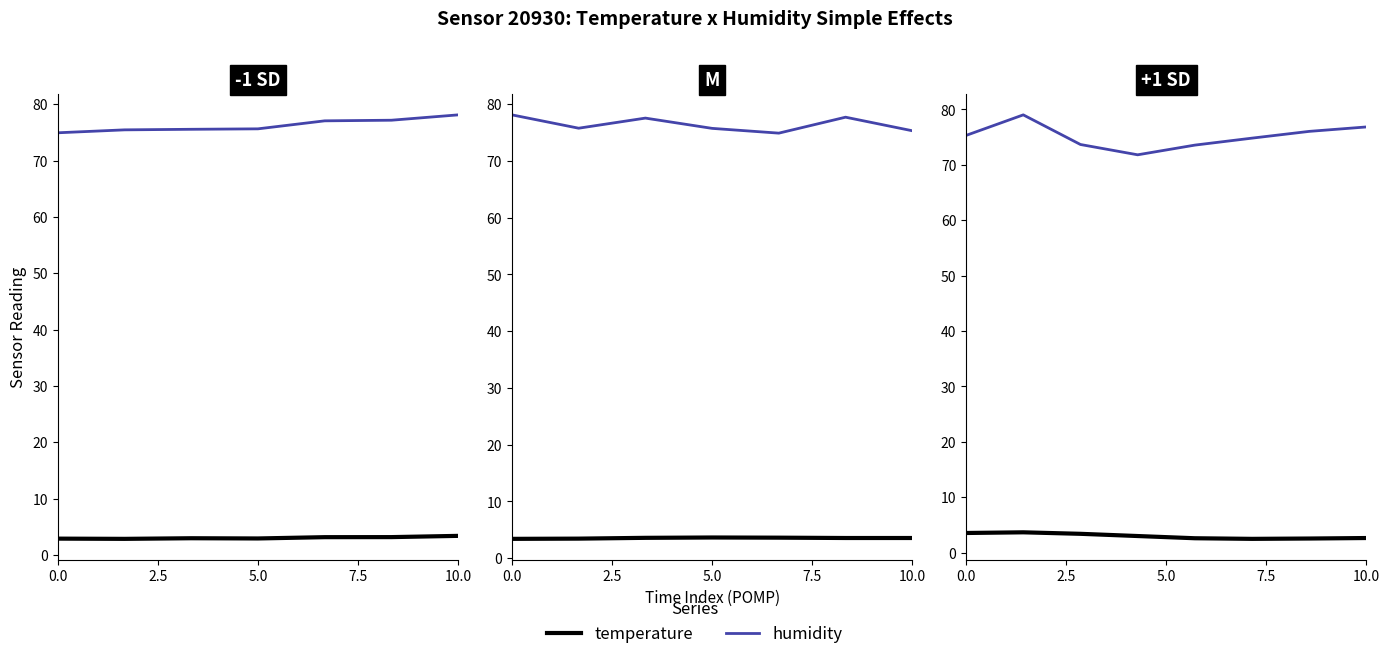

What is the spread (max minus min) of values at 10.0?

74.2